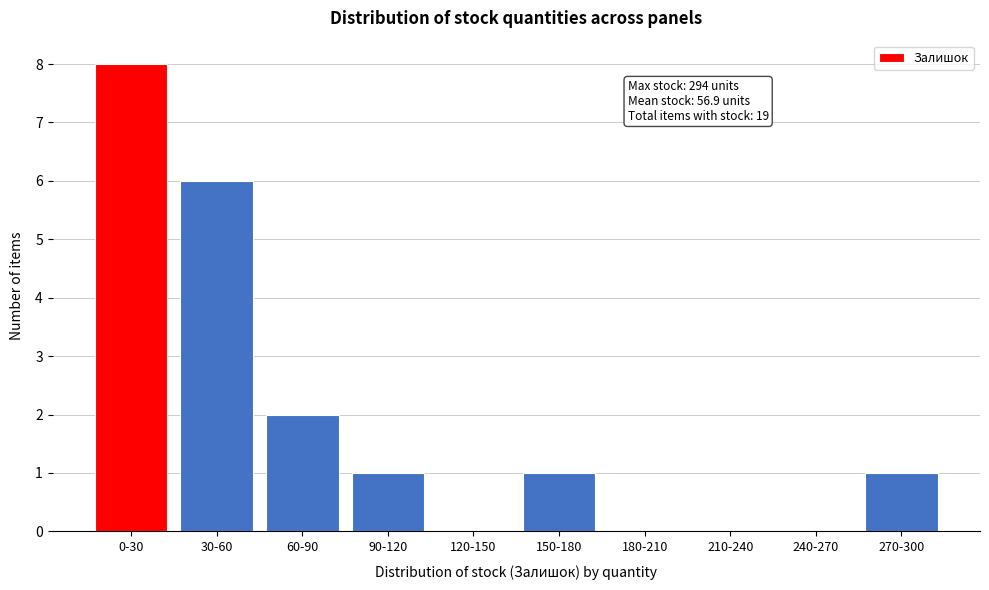

Reading left to right, extract all data points from this chart.

0-30=8	30-60=6	60-90=2	90-120=1	120-150=0	150-180=1	180-210=0	210-240=0	240-270=0	270-300=1